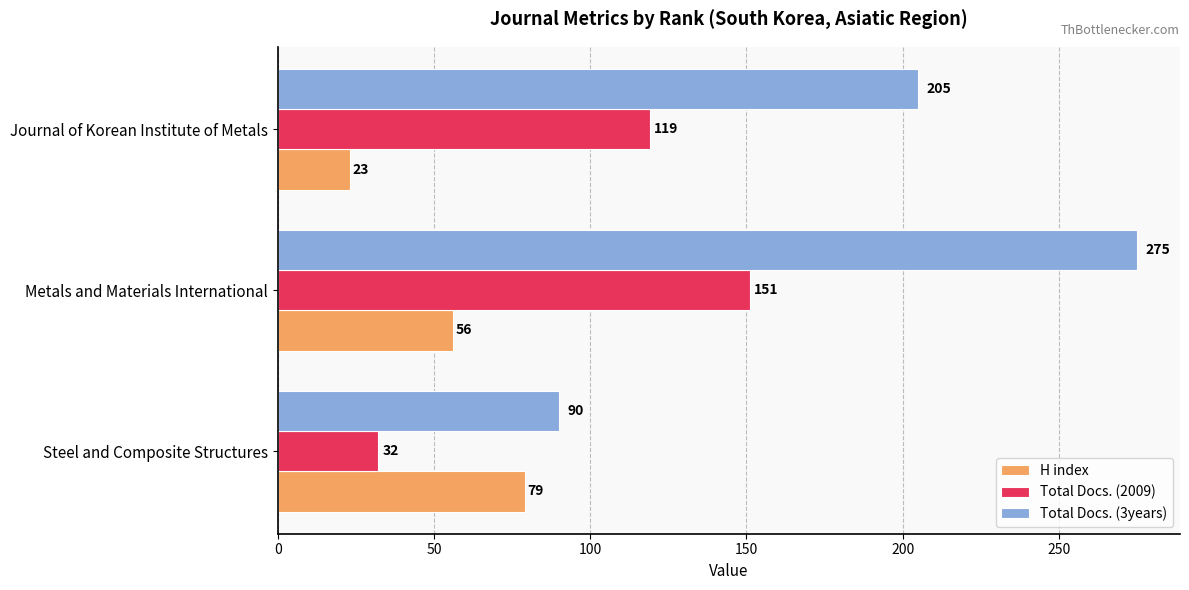

What are all the series names shown in the legend?

H index, Total Docs. (2009), Total Docs. (3years)